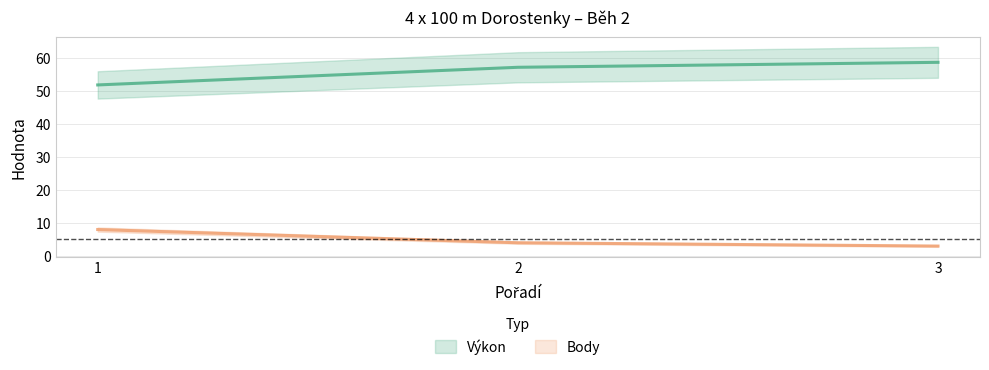

What is the difference between the maximum and second lowest values in the Výkon series?

1.5